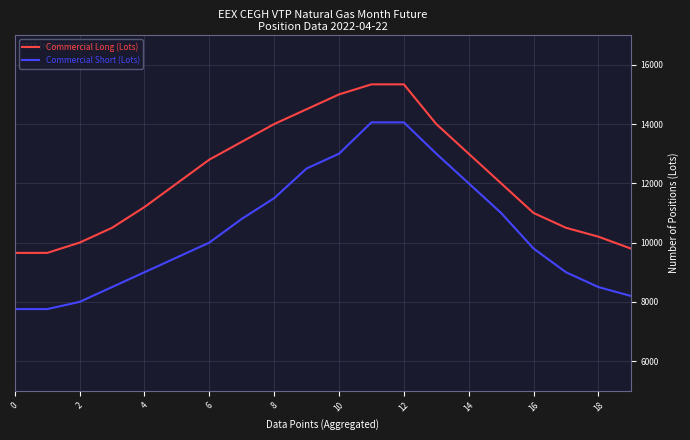

Rank the series by their average value, from lowest to highest.

Commercial Short (Lots), Commercial Long (Lots)